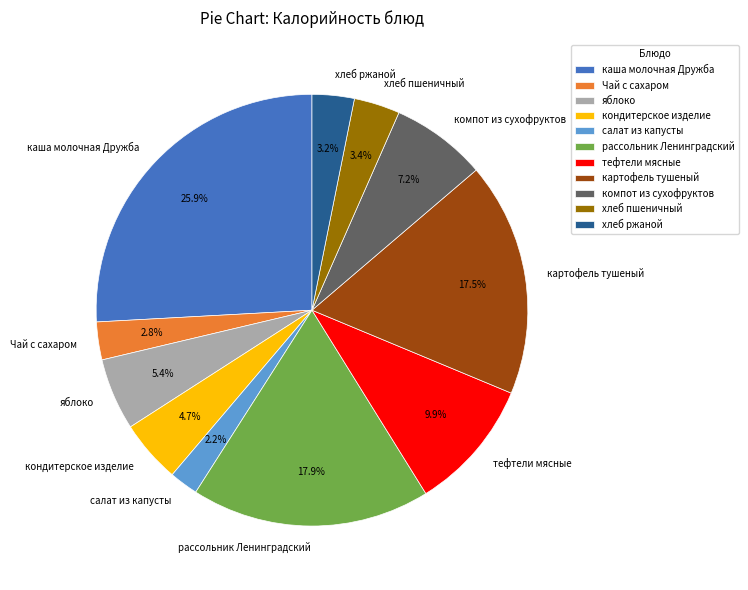

Does картофель тушеный account for over 50% of the chart?

No